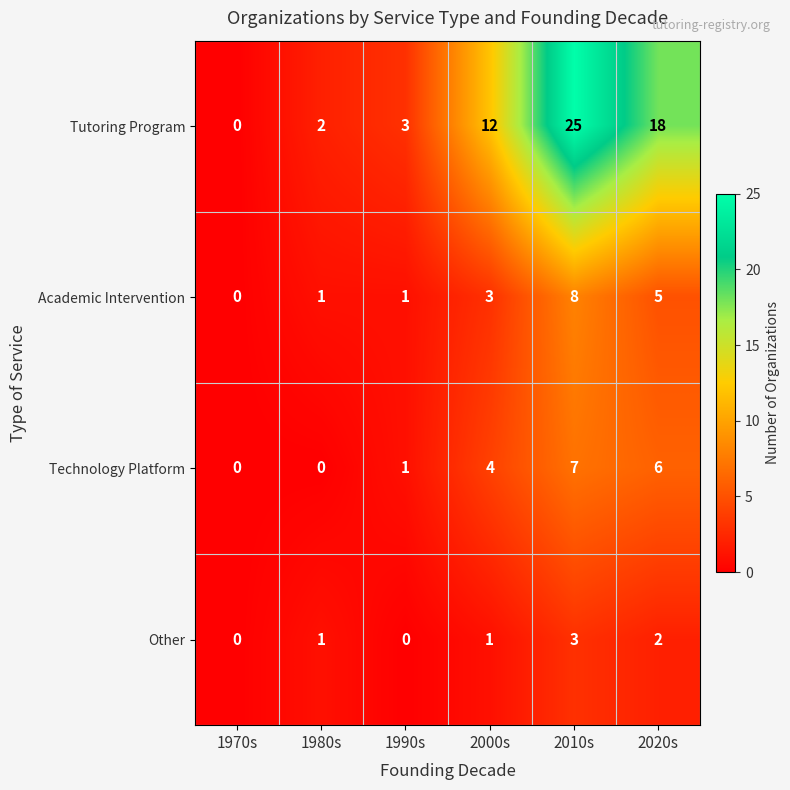

What is the highest value of the Other series?

3